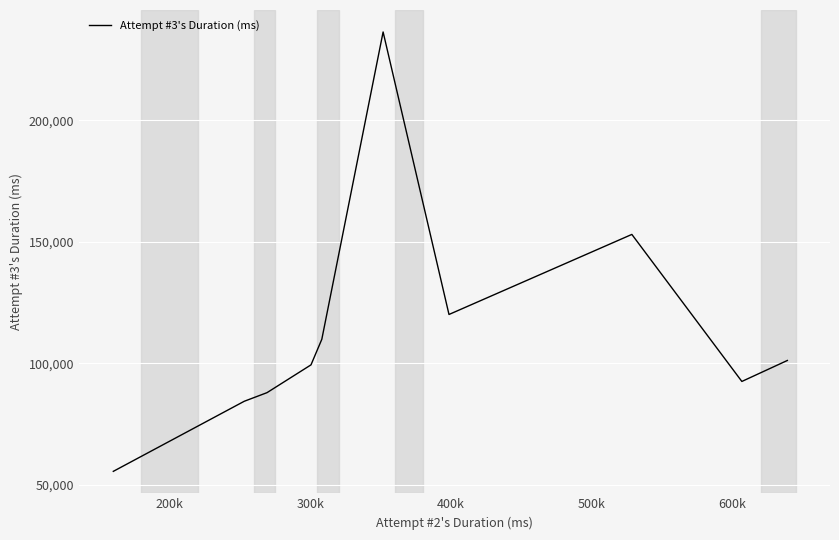

What is the average value?

114014